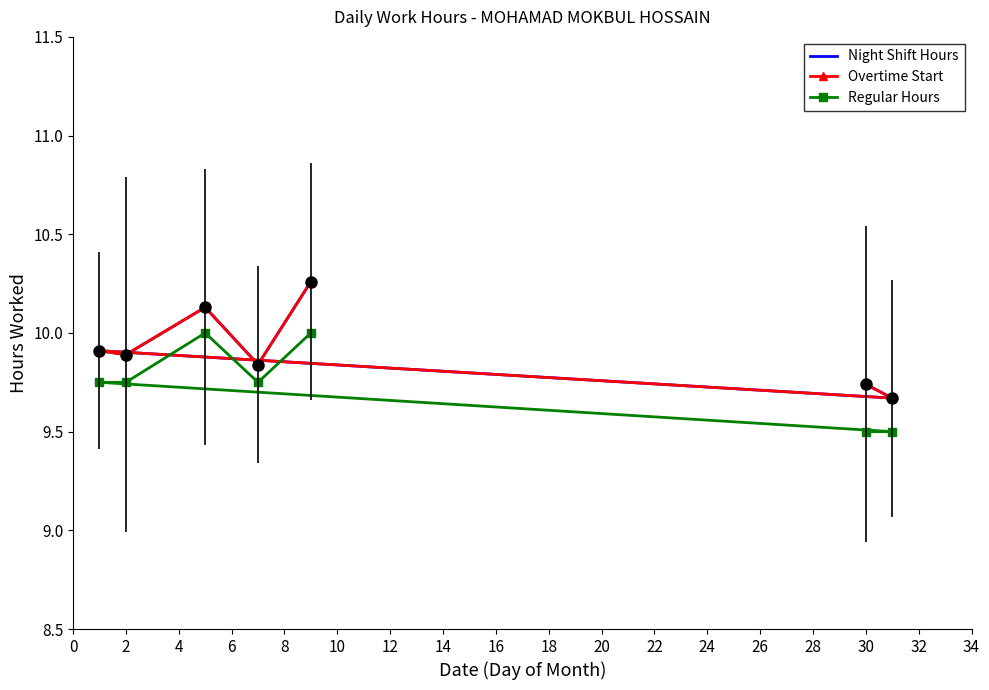

The value of Overtime Start at 6 is 10.1. True or false?

True